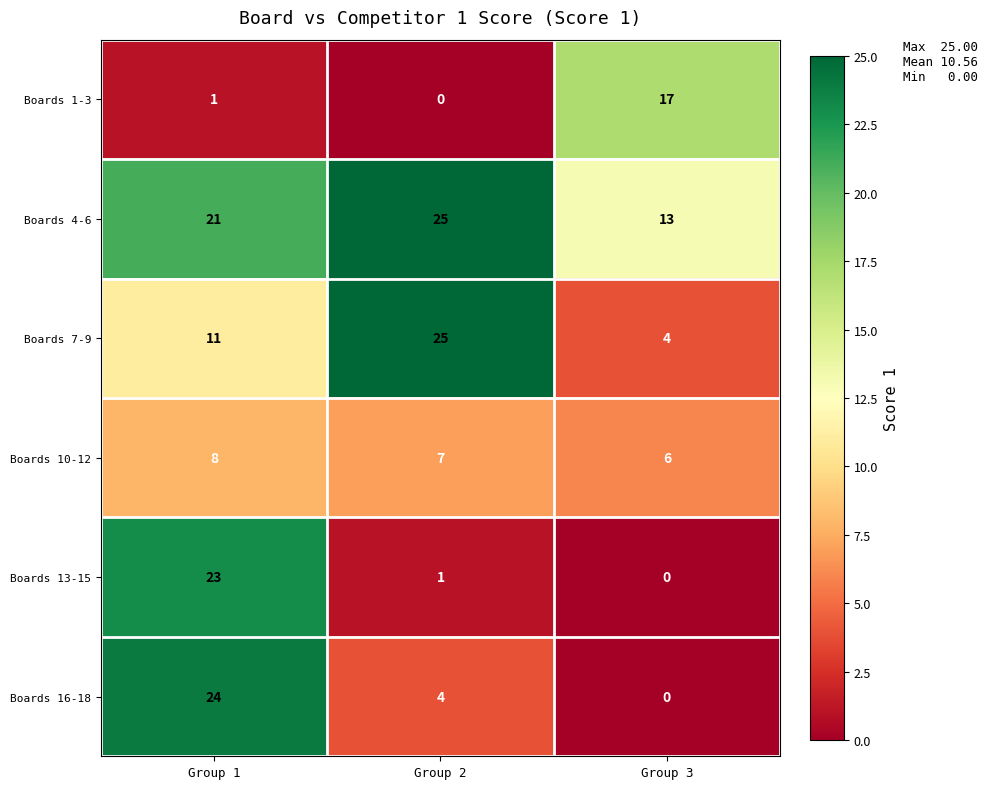

How many data points does each series have?

3